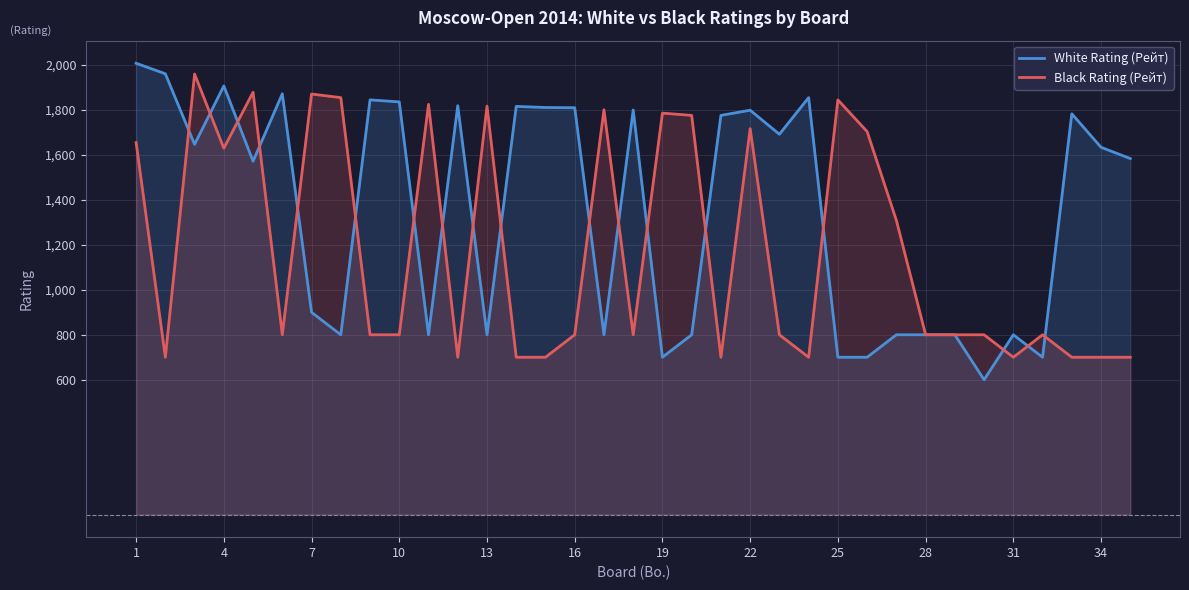

How many lines are shown in the chart?

2